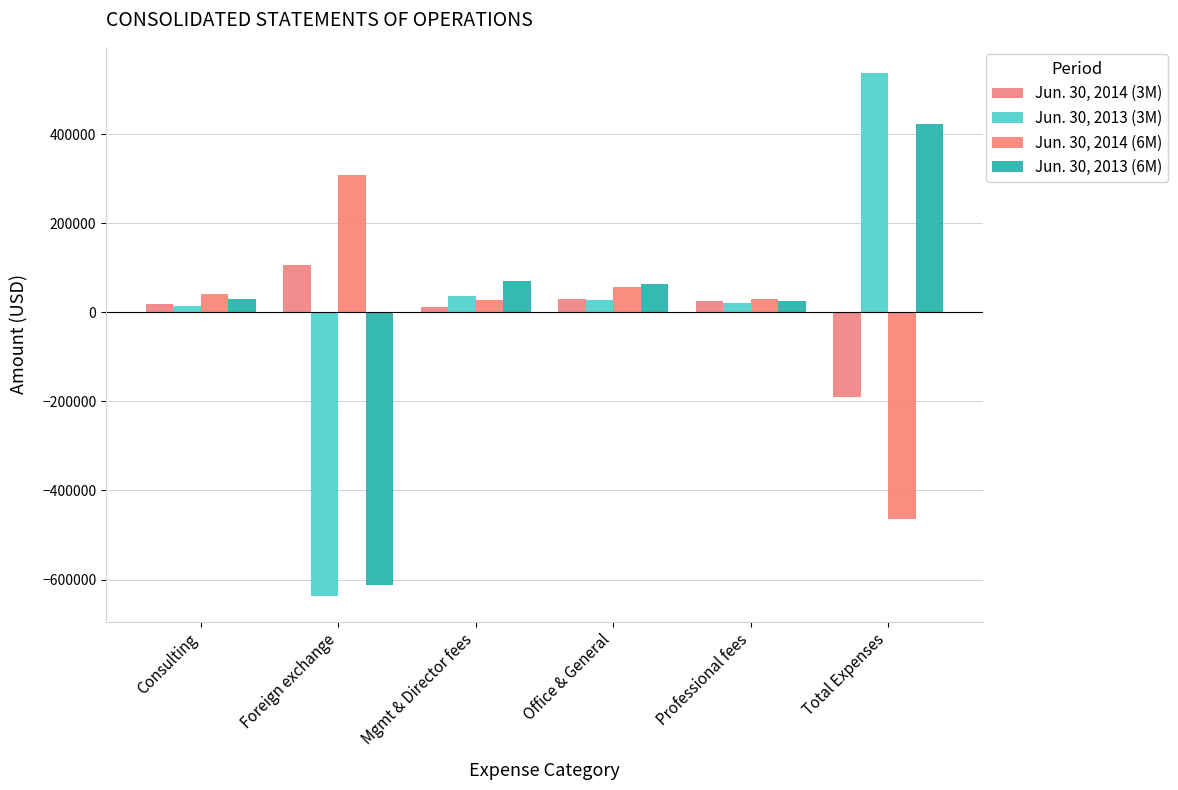

Reading right to left, extract all data points from this chart.

Jun. 30, 2014 (3M): Total Expenses=-189215	Professional fees=25423	Office & General=28785	Mgmt & Director fees=11625	Foreign exchange=105562	Consulting=17820
Jun. 30, 2013 (3M): Total Expenses=537122	Professional fees=20304	Office & General=27875	Mgmt & Director fees=35925	Foreign exchange=-636226	Consulting=15000
Jun. 30, 2014 (6M): Total Expenses=-463342	Professional fees=29290	Office & General=56860	Mgmt & Director fees=28275	Foreign exchange=308574	Consulting=40343
Jun. 30, 2013 (6M): Total Expenses=422138	Professional fees=24854	Office & General=63483	Mgmt & Director fees=71003	Foreign exchange=-611478	Consulting=30000